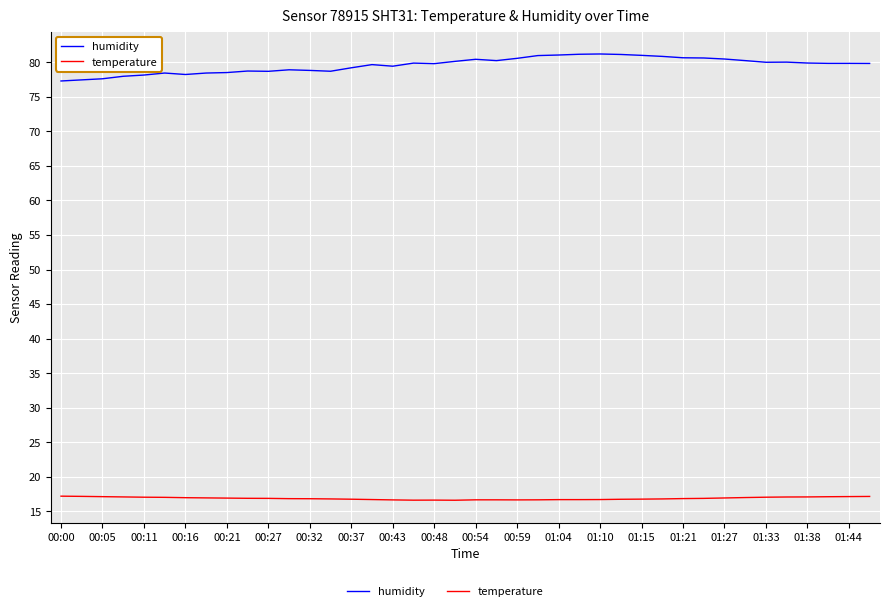

What is the minimum value for humidity?

77.3